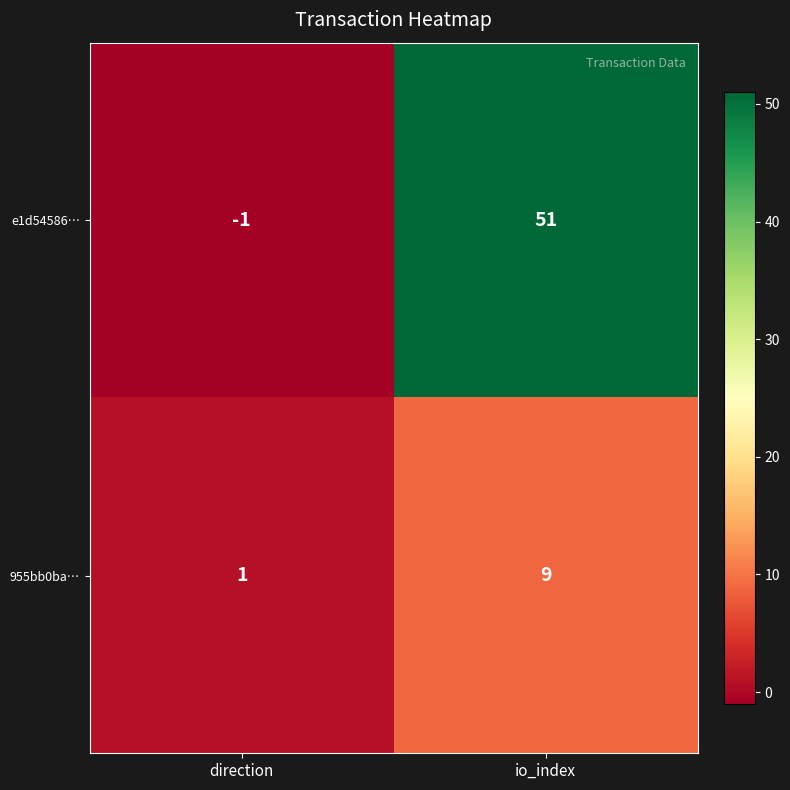

What is the sum of all 955bb0ba… values?

10